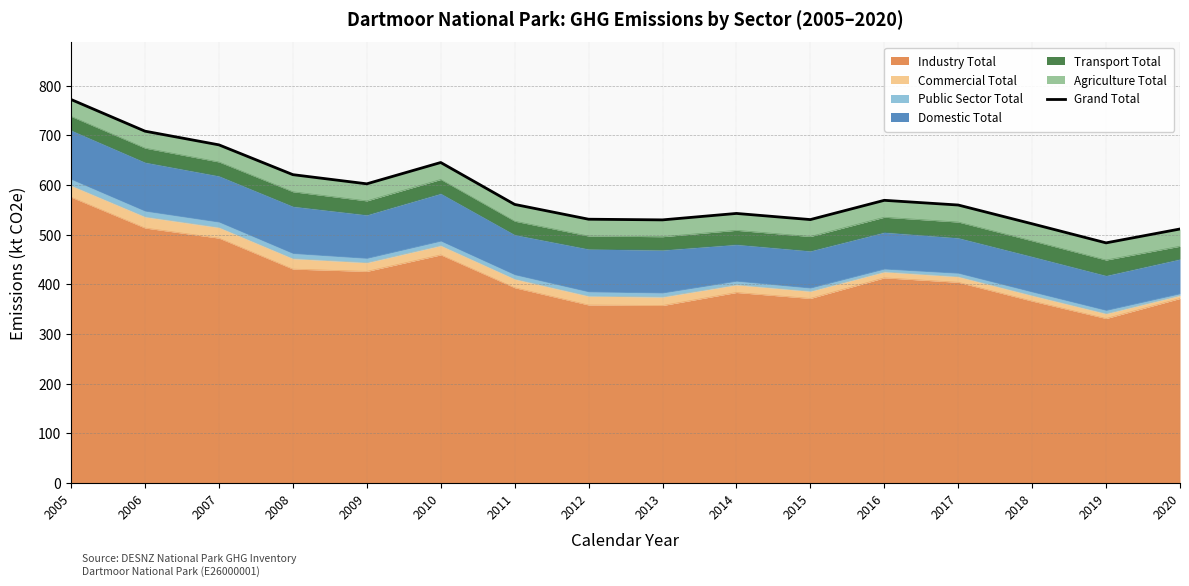

Read the value at 2015.

530.3